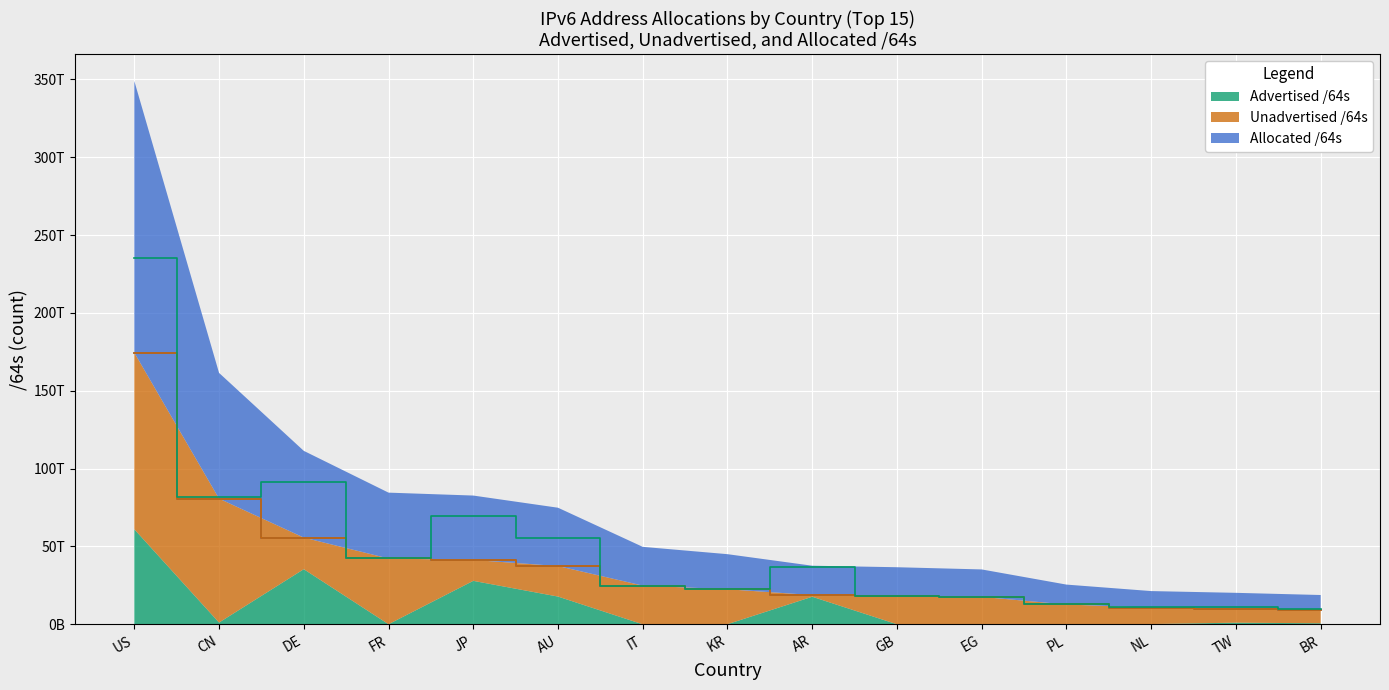

Reading left to right, extract all data points from this chart.

Advertised /64s: US=61059710058496	CN=1148433989632	DE=35416300388352	FR=78383153152	JP=27927505338368	AU=17836499664896	IT=21474902016	KR=107643142144	AR=17729627815936	GB=51539738624	EG=8590000128	PL=22011707392	NL=188978823168	TW=1079647404032	BR=679766327296
Unadvertised /64s: US=113392352493568	CN=79584067977216	DE=20285148692480	FR=42210138456064	JP=13424986423297	AU=19607077781504	IT=24859271233536	KR=22423755685889	AR=1095297728512	GB=18287979069440	EG=17622250815488	PL=12742638567424	NL=10492621357056	TW=9039295807488	BR=8739674521600
Allocated /64s: US=174452062552064	CN=80732501966848	DE=55701449080832	FR=42288521609216	JP=41352491761665	AU=37443577446400	IT=24880746135552	KR=22531398828033	AR=18824925544448	GB=18339518808064	EG=17630840815616	PL=12764650274816	NL=10681600180224	TW=10118943211520	BR=9419440848896